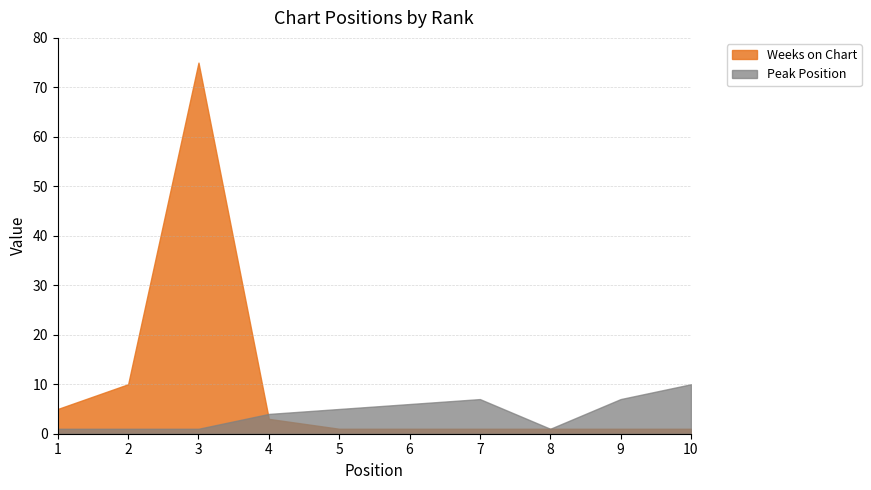

Reading left to right, transcribe all the data shown in this chart.

Peak Position: 1=1	2=1	3=1	4=4	5=5	6=6	7=7	8=1	9=7	10=10
Weeks on Chart: 1=5	2=10	3=75	4=3	5=1	6=1	7=1	8=1	9=1	10=1